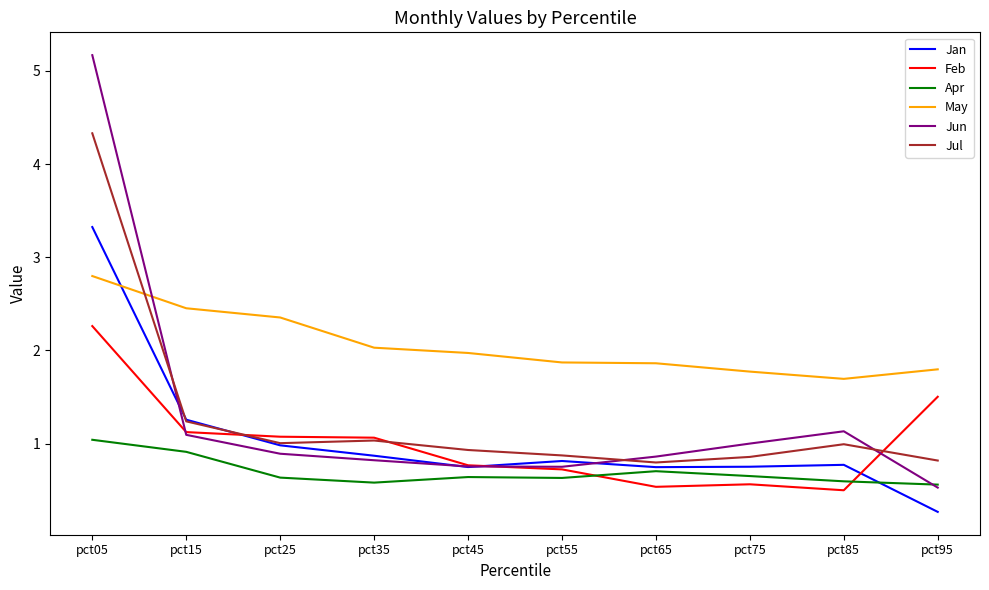

What is the maximum value shown in the chart?

5.2